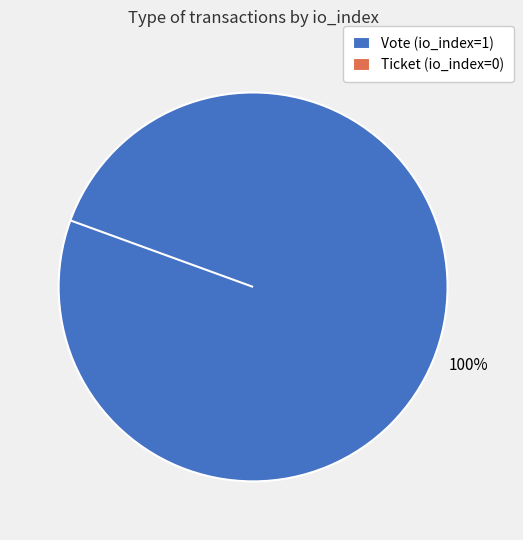

To the nearest percent, what percentage of the pie is Vote (io_index=1)?

100%